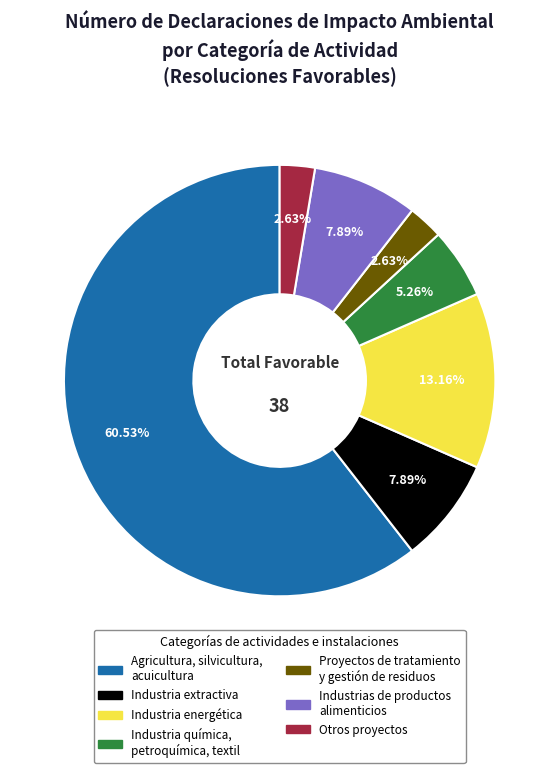

Which has a higher value, Industria energética or Industria química, petroquímica, textil?

Industria energética